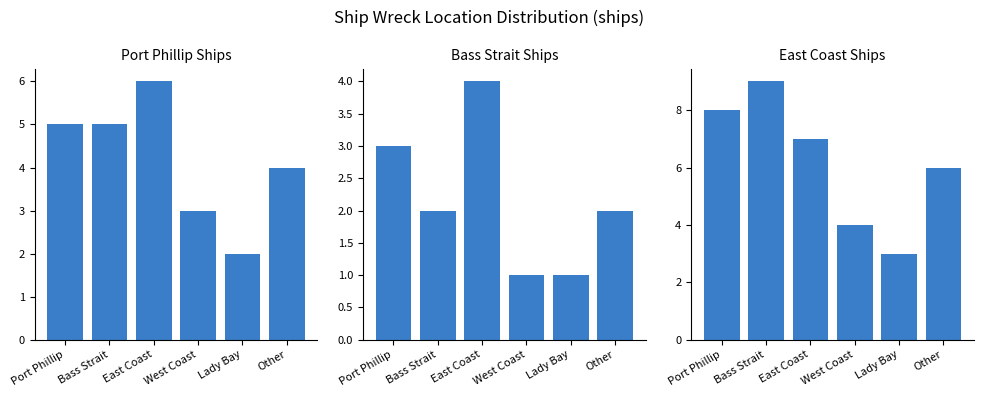

What is the label of the 6th bar from the right?

Port Phillip